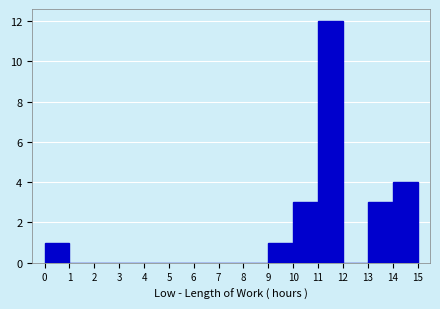

What is the height of the bar covering 0 to 1 on the x-axis? The values are not printed on the chart, so give them approximately, as read against the axis.

1